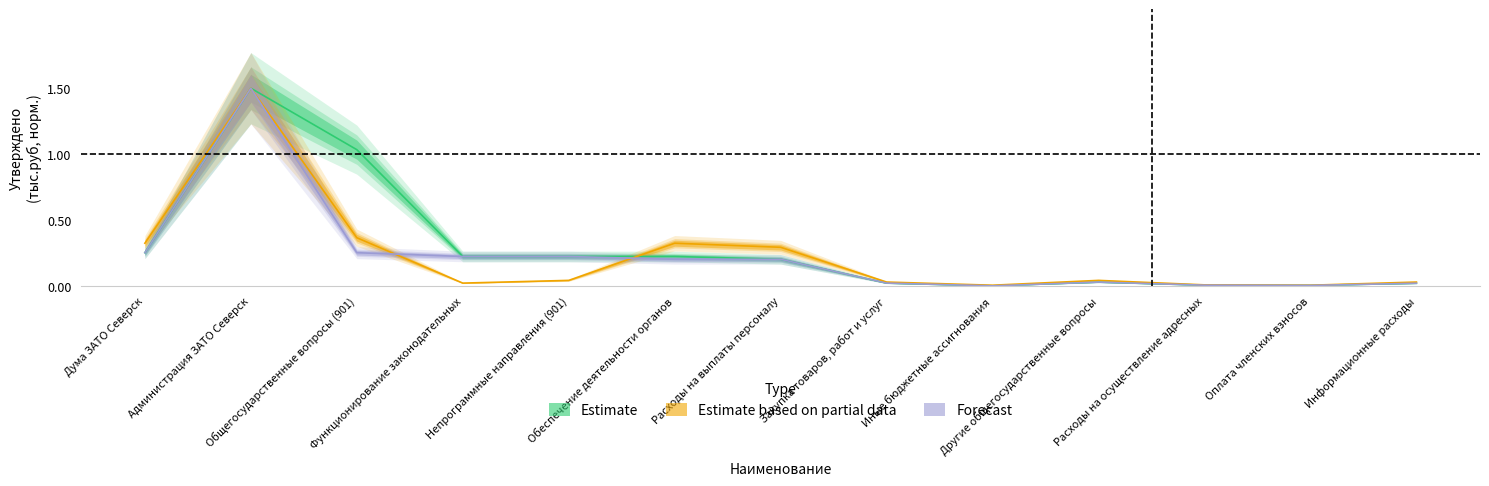

Is it true that Estimate based on partial data equals 0.0 at Закупка товаров, работ и услуг?

True